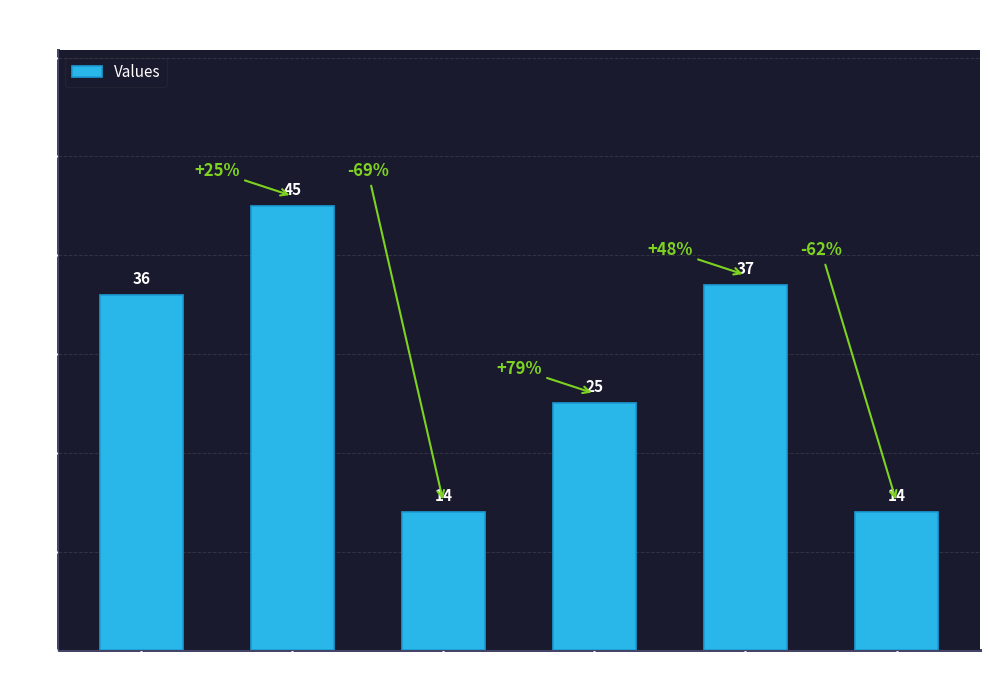

Is it true that the value at б) is 27?

False